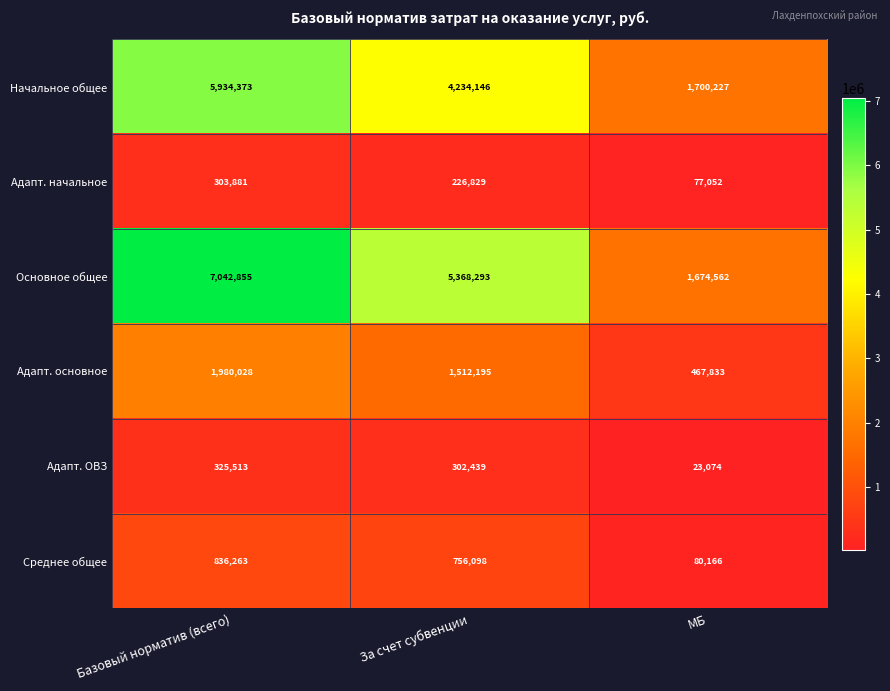

Reading right to left, transcribe all the data shown in this chart.

Начальное общее: 1700227	4234146	5934373
Адапт. начальное: 77052	226829	303881
Основное общее: 1674562	5368293	7042855
Адапт. основное: 467833	1512195	1980028
Адапт. ОВЗ: 23074	302439	325513
Среднее общее: 80166	756098	836263